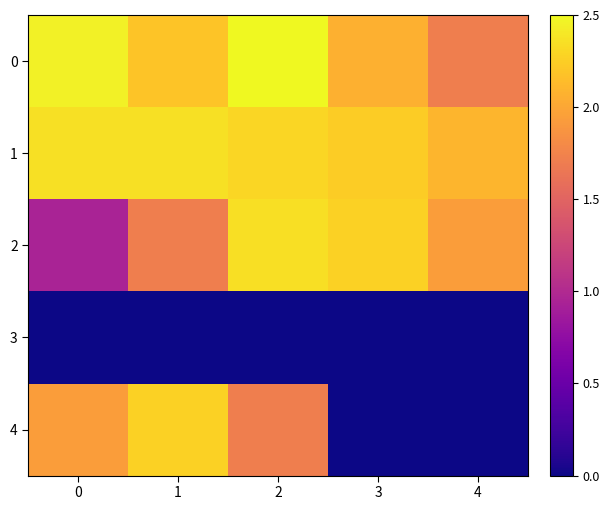

Reading left to right, list all the values displayed in this chart.

0: 0=13.6	1=12.1	2=13.8	3=11.4	4=9.5
1: 0=13.1	1=13.1	2=12.7	3=12.4	4=11.6
2: 0=5.2	1=9.5	2=13.0	3=12.6	4=10.7
3: 0=0.0	1=0.0	2=0.0	3=0.0	4=0.0
4: 0=10.7	1=12.6	2=9.5	3=0.0	4=0.0